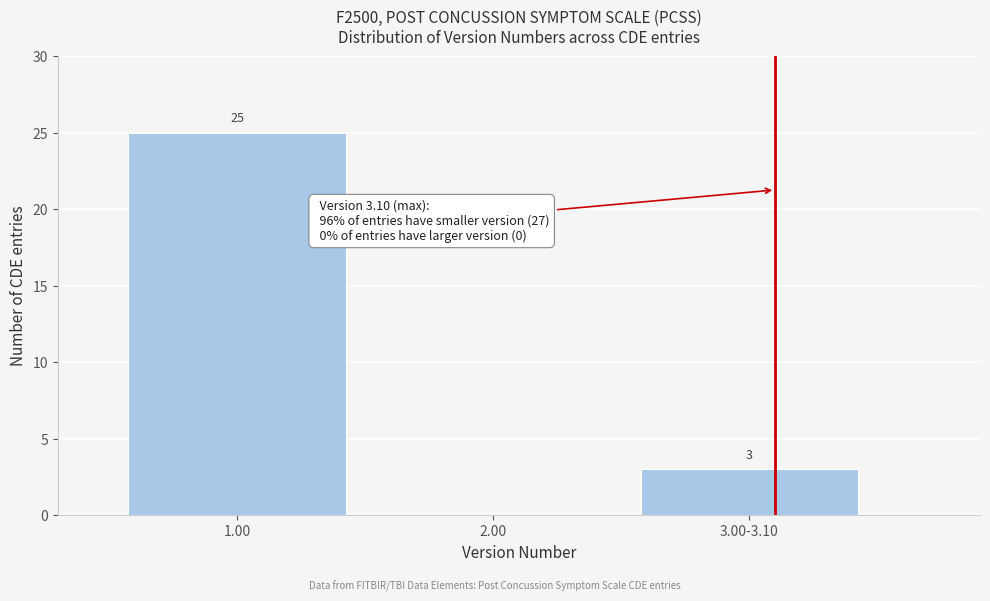

Reading right to left, transcribe all the data shown in this chart.

3.00-3.10=3	2.00=0	1.00=25